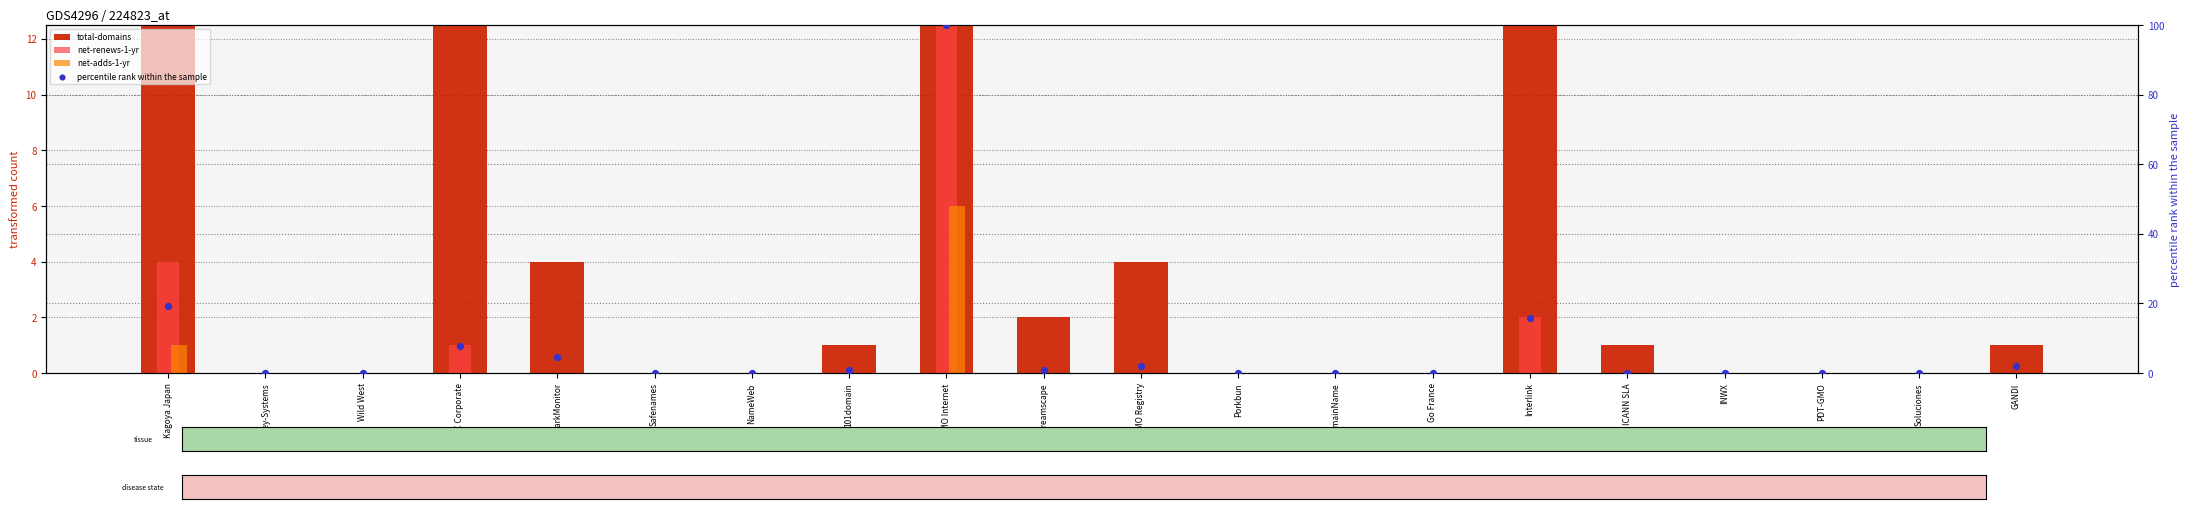

Is the value of net-renews-1-yr at Porkbun greater than the value of net-adds-1-yr at Dreamscape?

No